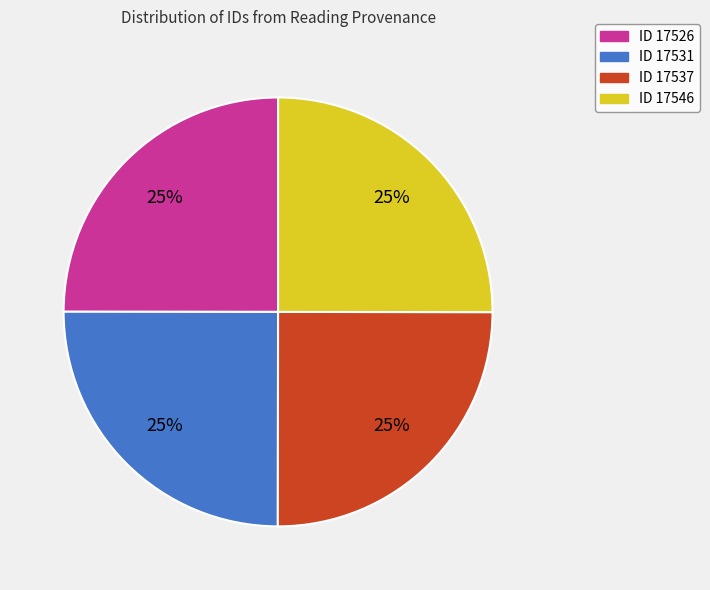

What is the ratio of the value at ID 17531 to the value at ID 17526?

1.0